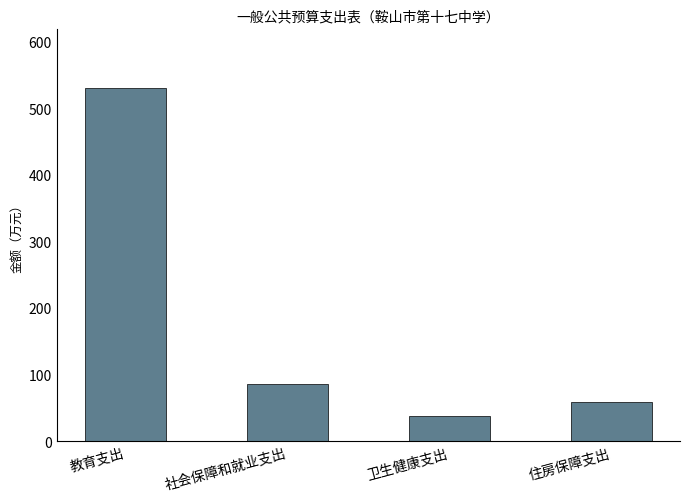

How many data points does each series have?

4